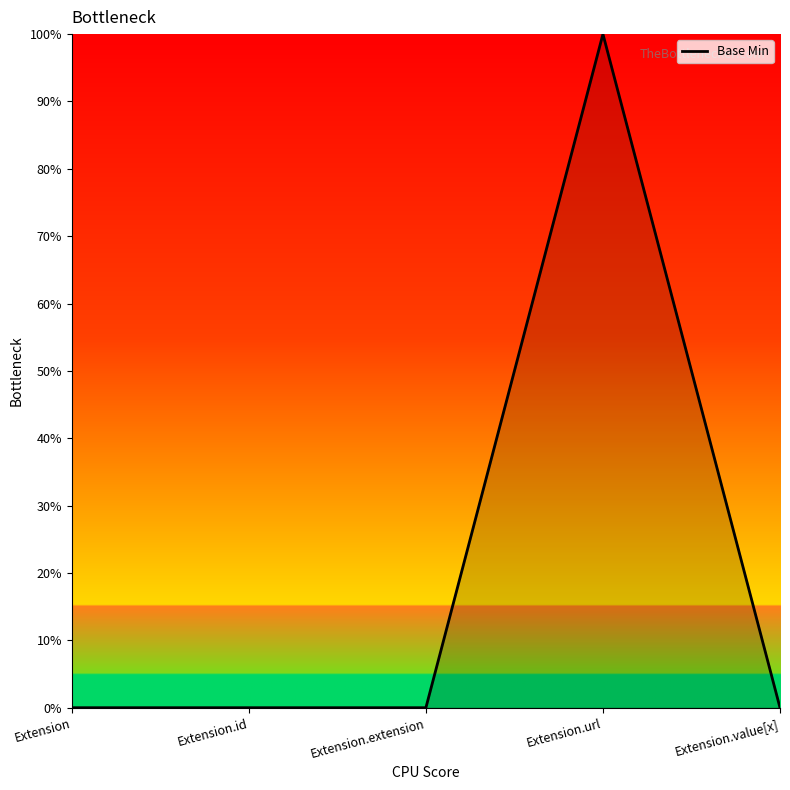

List the labels in order of value, largest first.

Extension.url, Extension, Extension.id, Extension.extension, Extension.value[x]